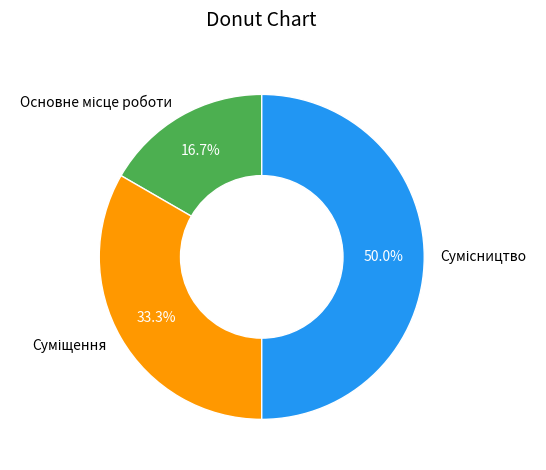

What is the change in value from Основне місце роботи to Сумісництво?

+2